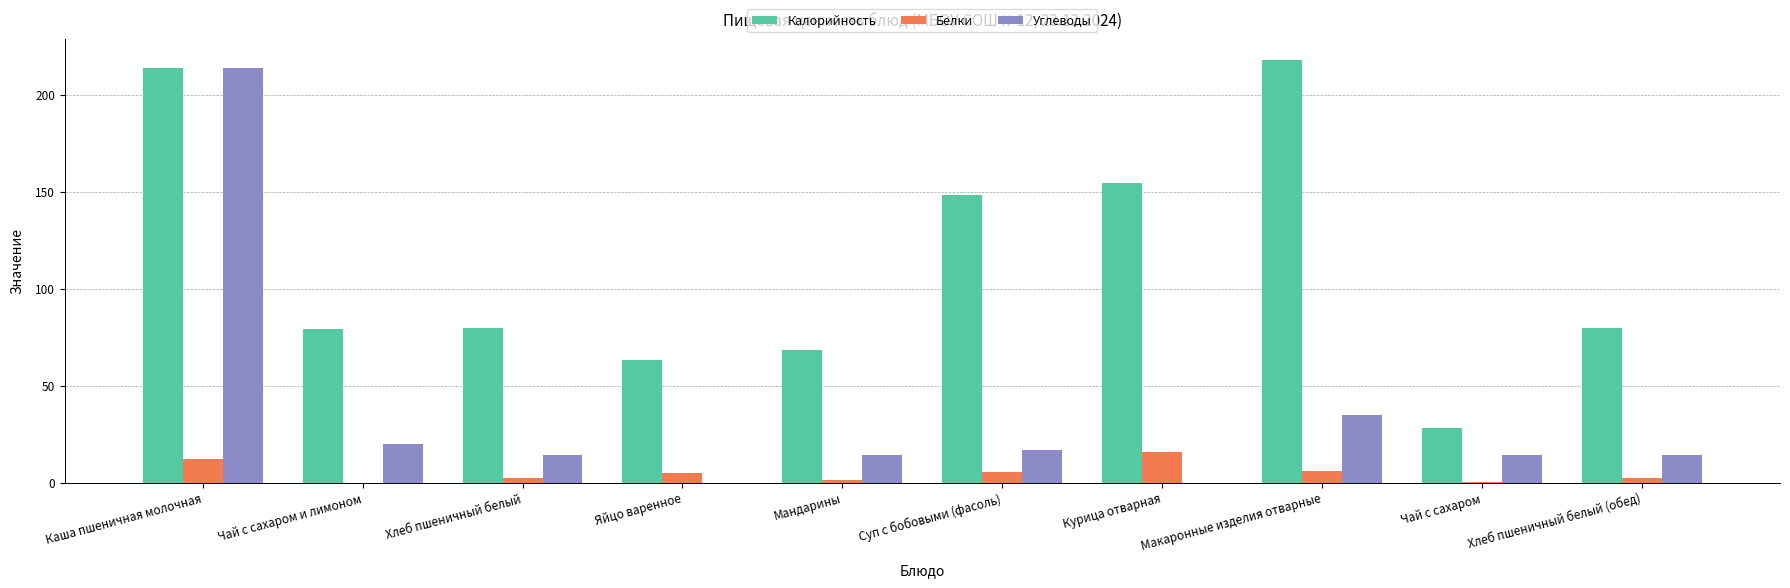

Which series changed the most between Курица отварная and Чай с сахаром?

Калорийность